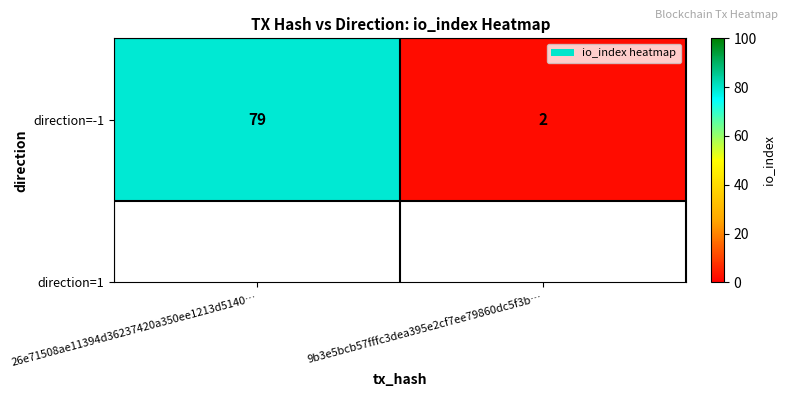

What is the sum of all values?

81